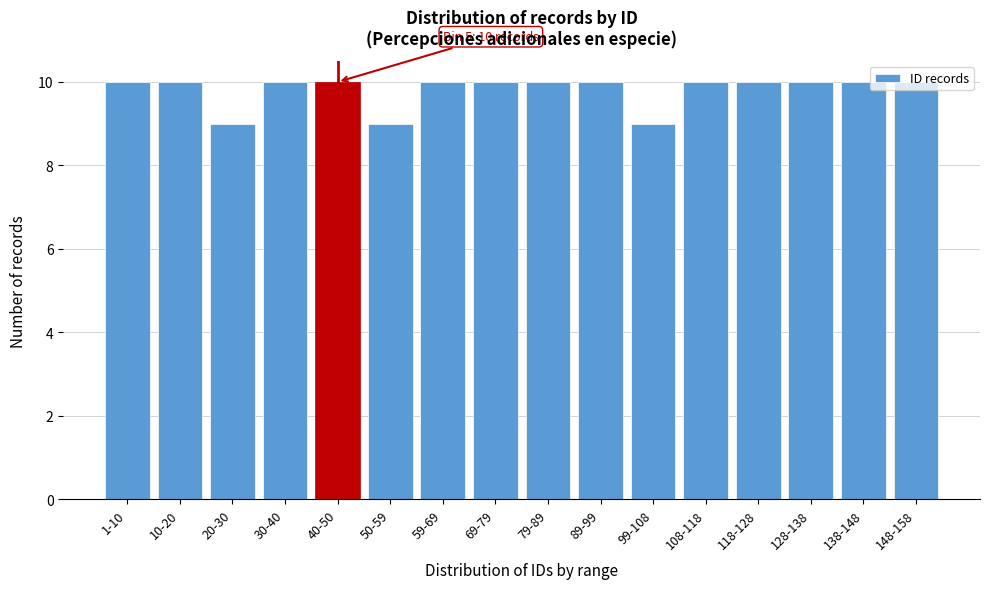

True or false: the data shows 4 at 59-69.

False